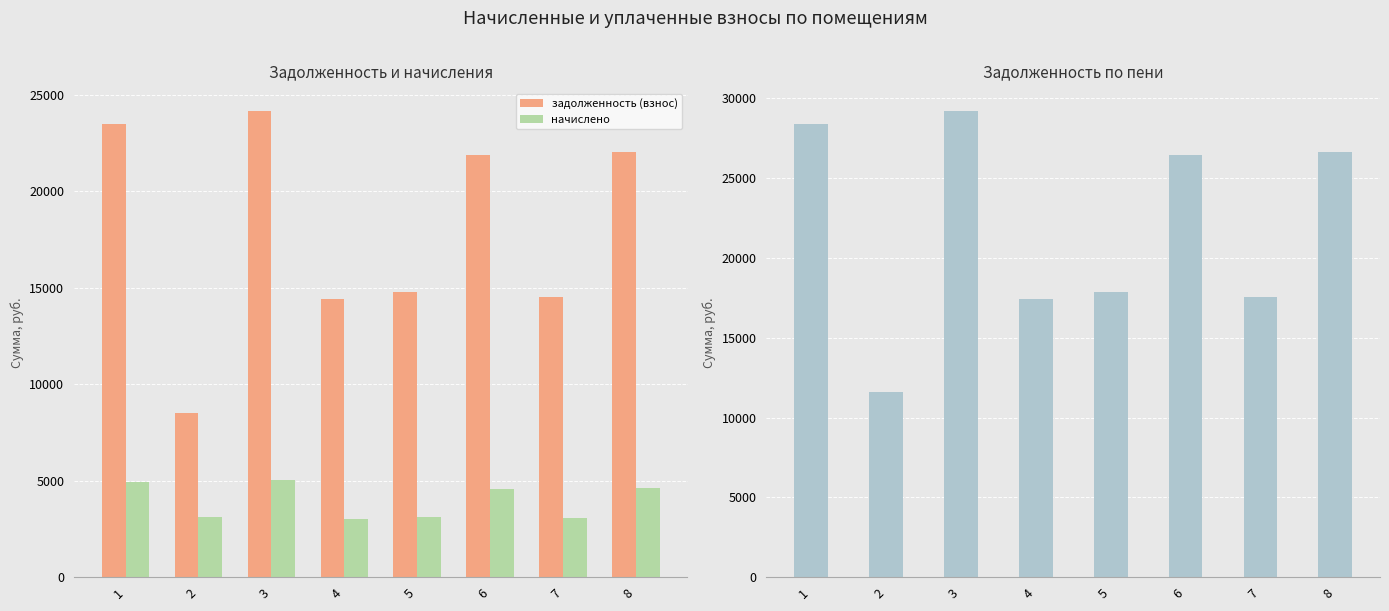

What is the approximate value of начислено at 1?

4919.3